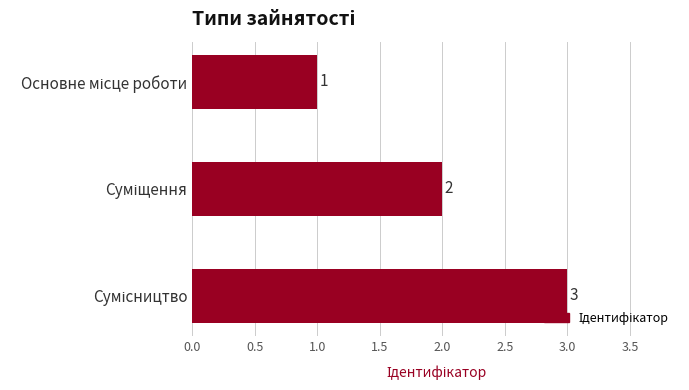

What is the maximum value shown in the chart?

3